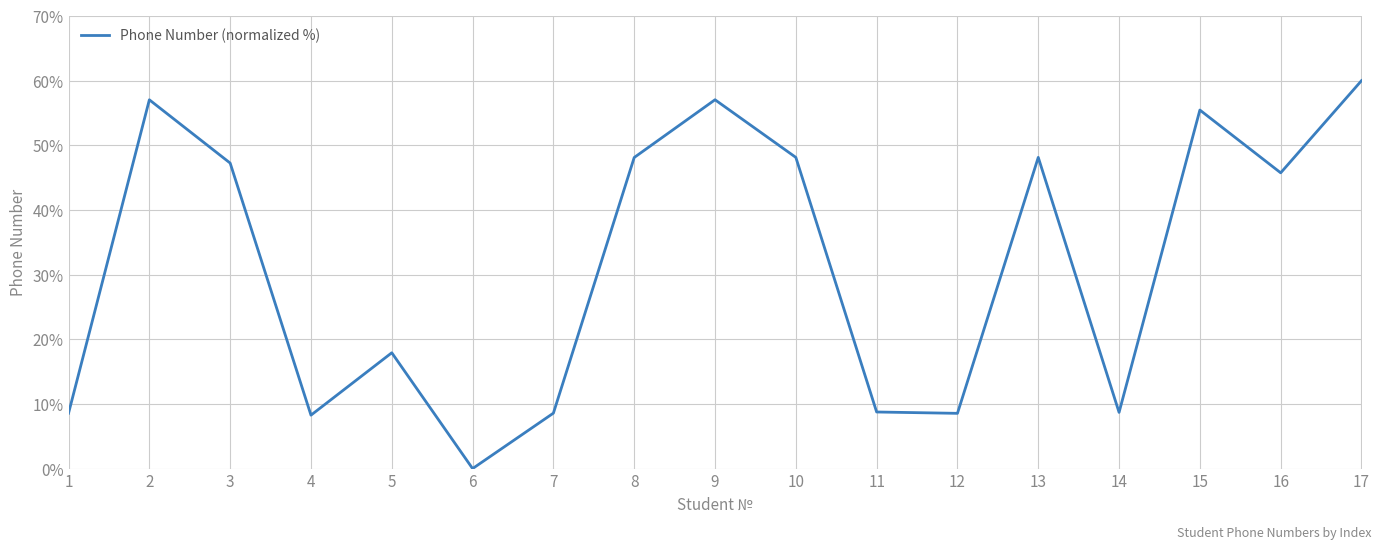

Read the value at 15.

55.5